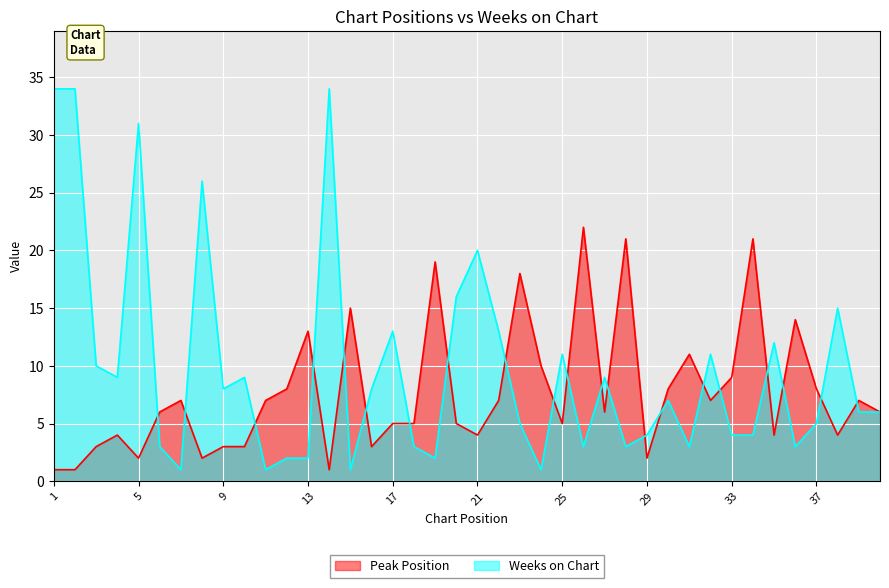

Between 5 and 14, which is larger?

5